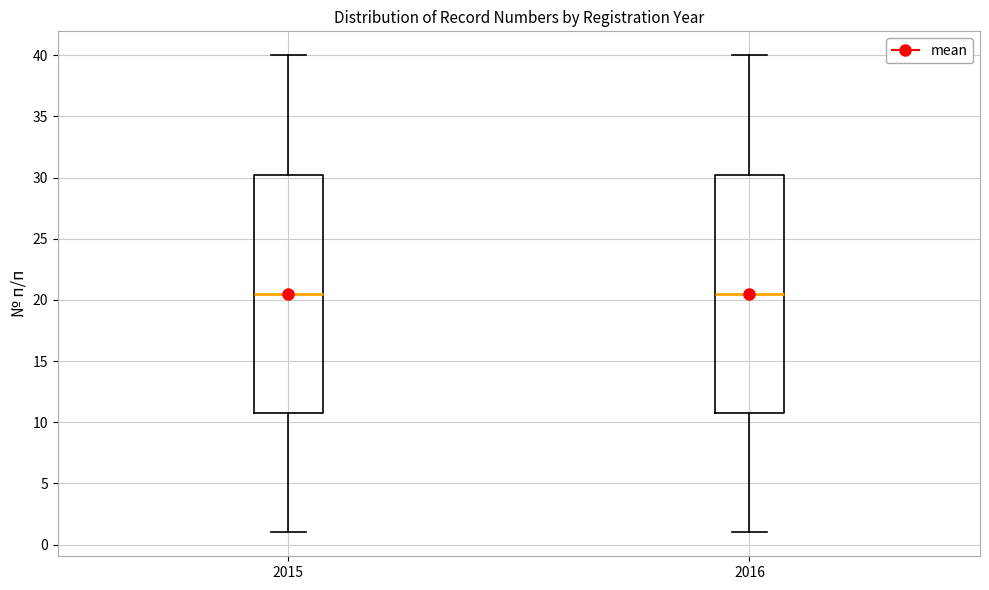

Where does the upper whisker of the box at x = 2016 end on the y-axis? The values are not printed on the chart, so give them approximately, as read against the axis.

40.0